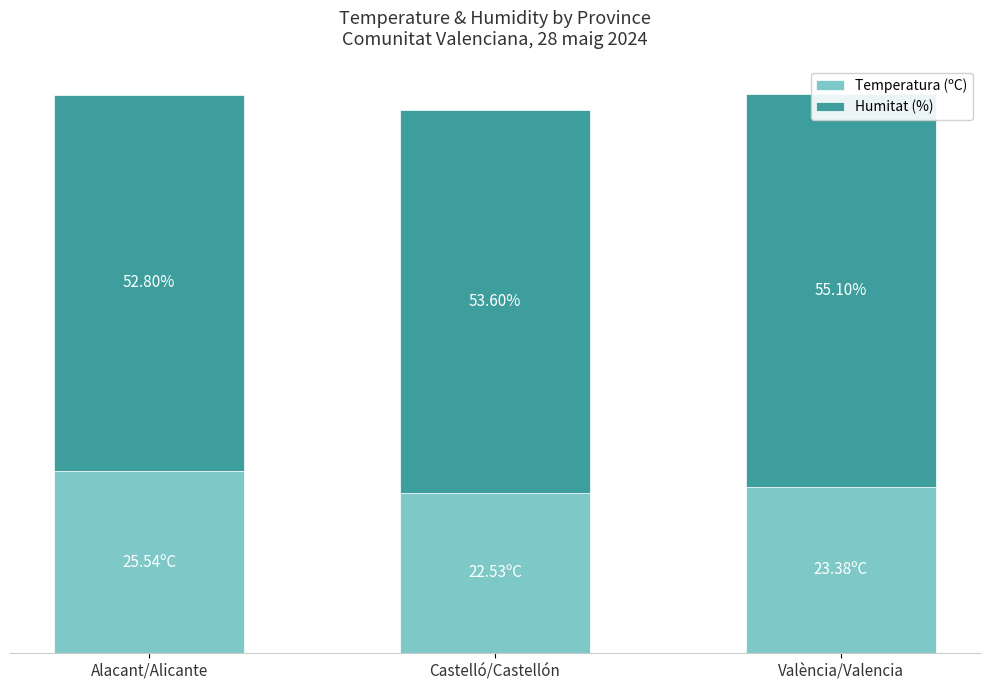

What is the average value of the Temperatura (ºC) series?

23.8